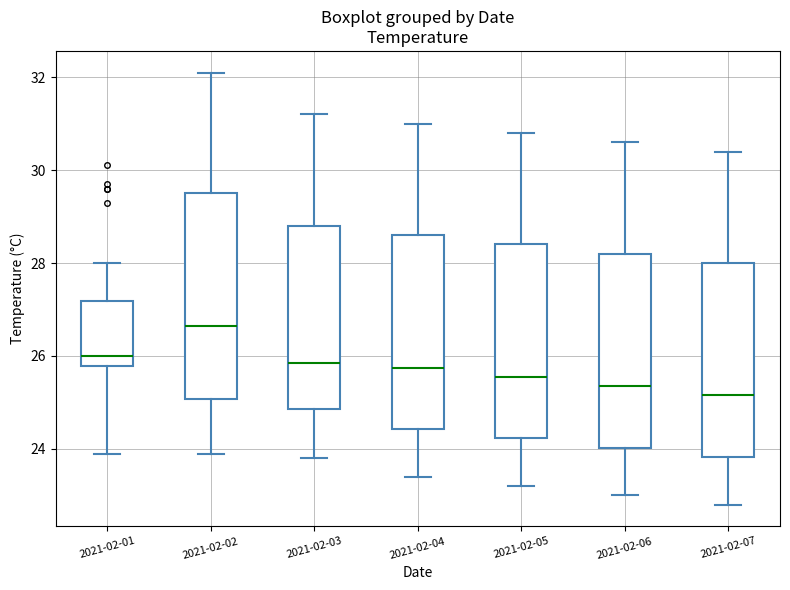

Reading left to right, transcribe this box plot: for each box, give where its median line is, the range the box spans, and where its two whiskers end, as read against the y-axis. The values are not printed on the chart, so give them approximately, as read against the axis.

2021-02-01: median 26.0, box 25.8 to 27.2, whiskers 24.0 to 28.0
2021-02-02: median 26.6, box 25.0 to 29.6, whiskers 24.0 to 32.2
2021-02-03: median 25.8, box 24.8 to 28.8, whiskers 23.8 to 31.2
2021-02-04: median 25.8, box 24.4 to 28.6, whiskers 23.4 to 31.0
2021-02-05: median 25.6, box 24.2 to 28.4, whiskers 23.2 to 30.8
2021-02-06: median 25.4, box 24.0 to 28.2, whiskers 23.0 to 30.6
2021-02-07: median 25.2, box 23.8 to 28.0, whiskers 22.8 to 30.4